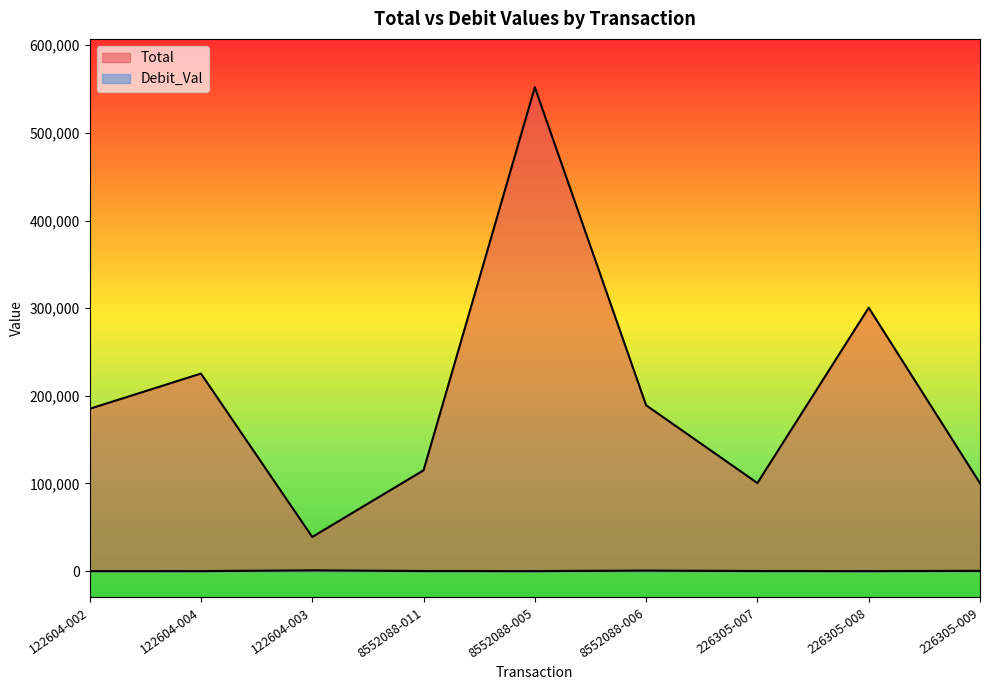

What is the difference between the highest and lowest values at 122604-003?

38080